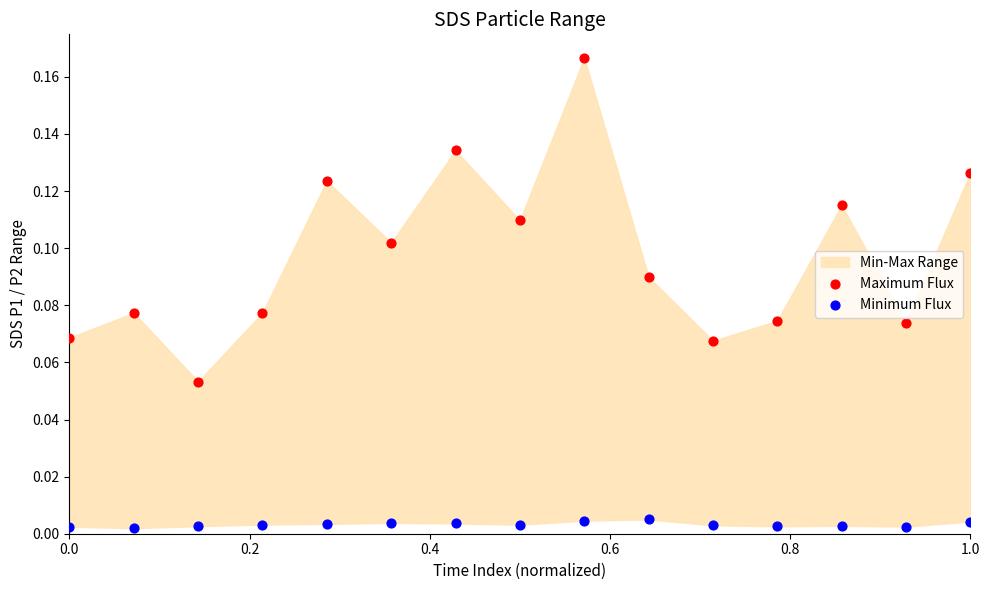

Which series has the largest Y range (max minus min)?

Maximum Flux